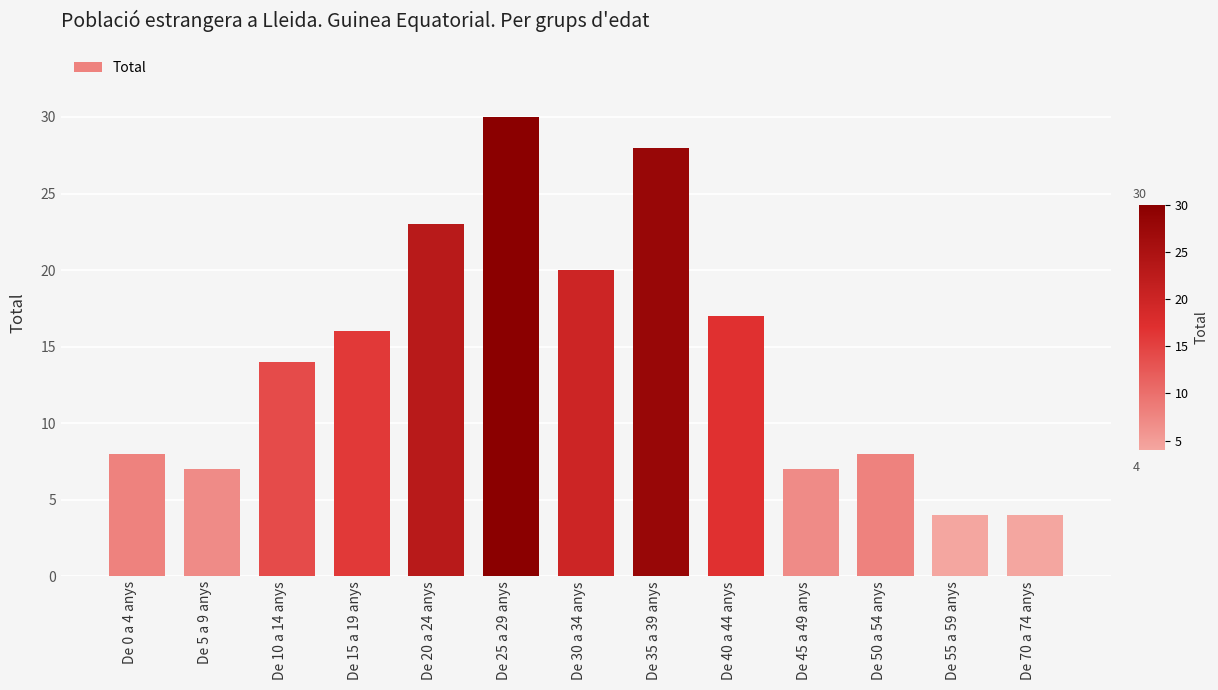

What is the difference between the values at De 40 a 44 anys and De 15 a 19 anys?

1